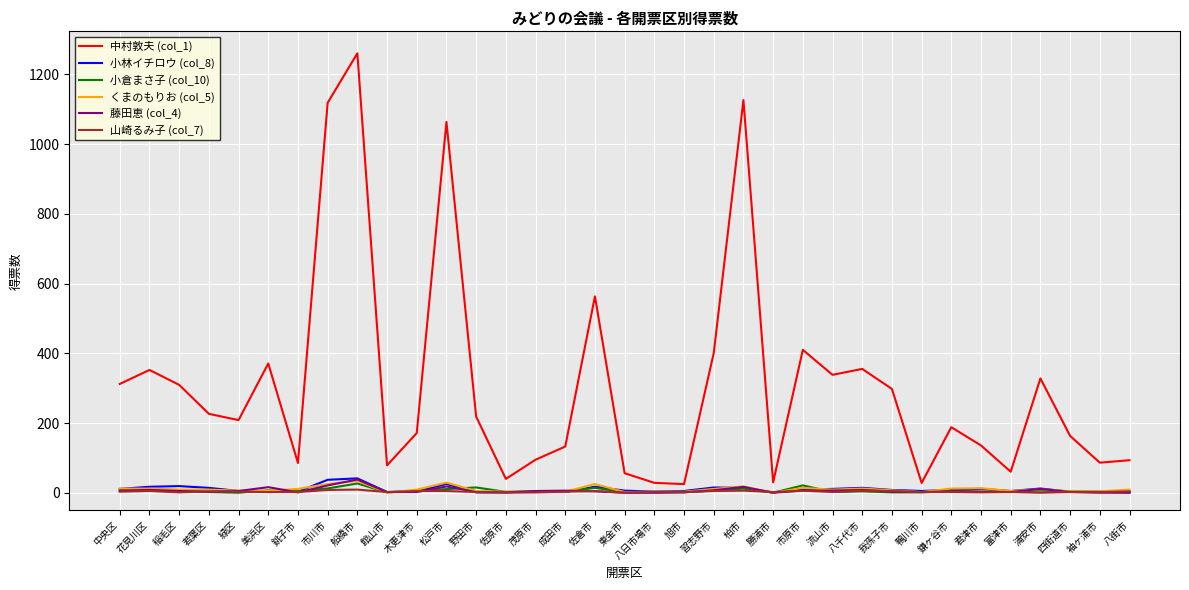

What is the spread (max minus min) of values at 野田市?

217.5